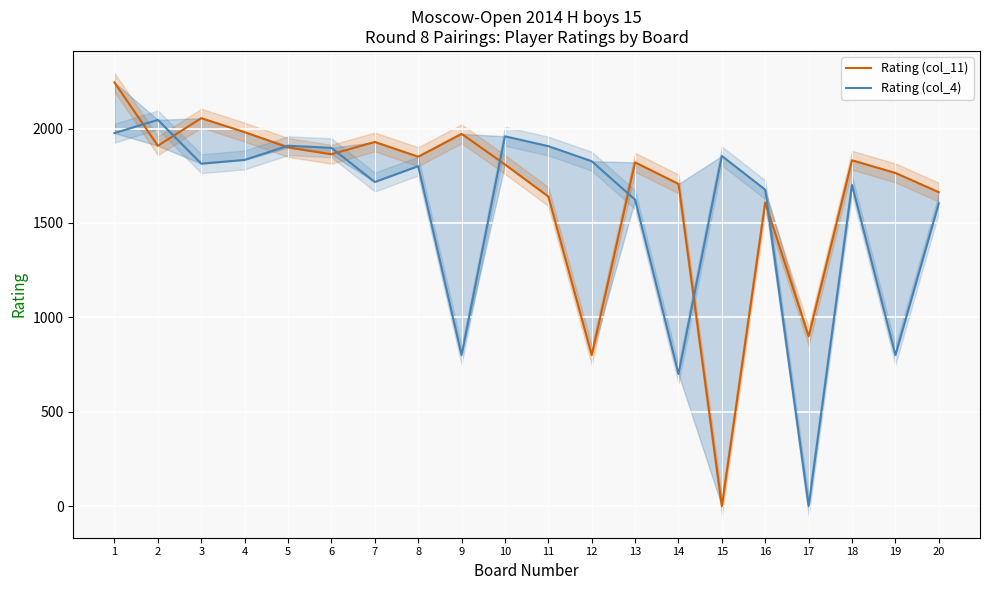

Is it true that Rating (col_11) equals 1765 at 19?

True